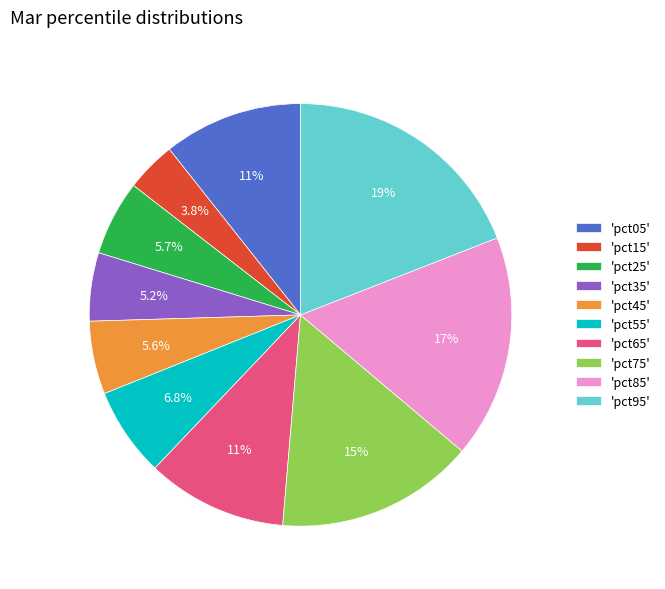

Does 'pct65' represent more than half of the total?

No